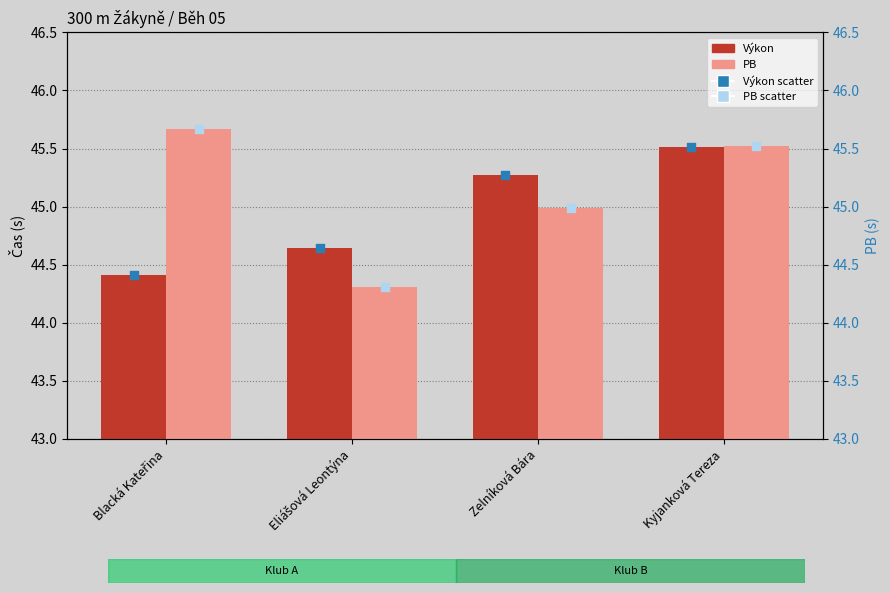

What is the total value across all series at Eliášová Leontýna?

177.9